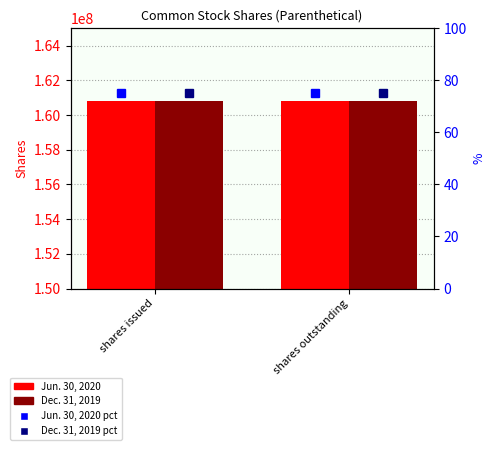

What position from the right is shares outstanding?

1